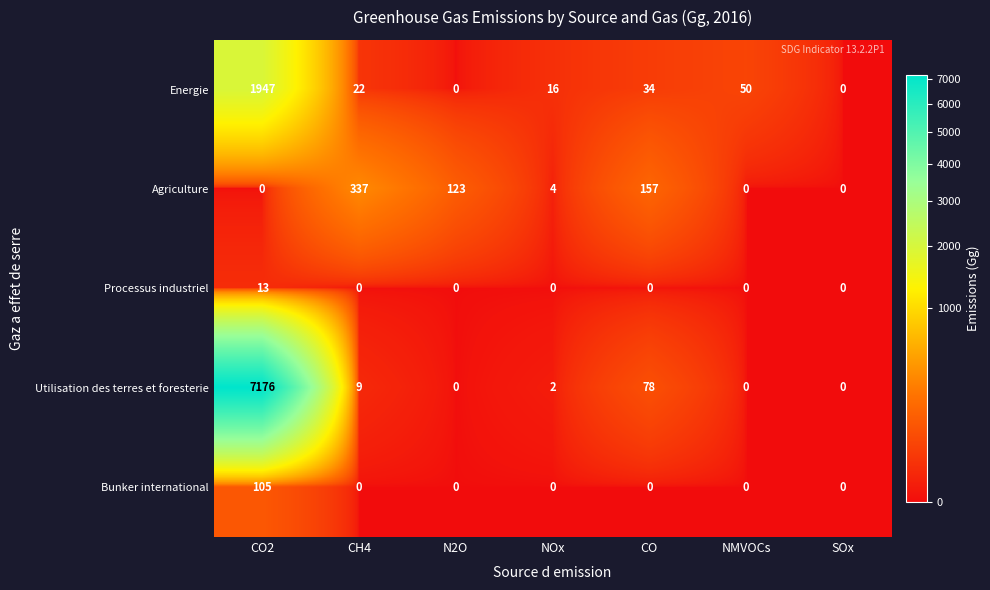

How many data points in Processus industriel are above 0?

1